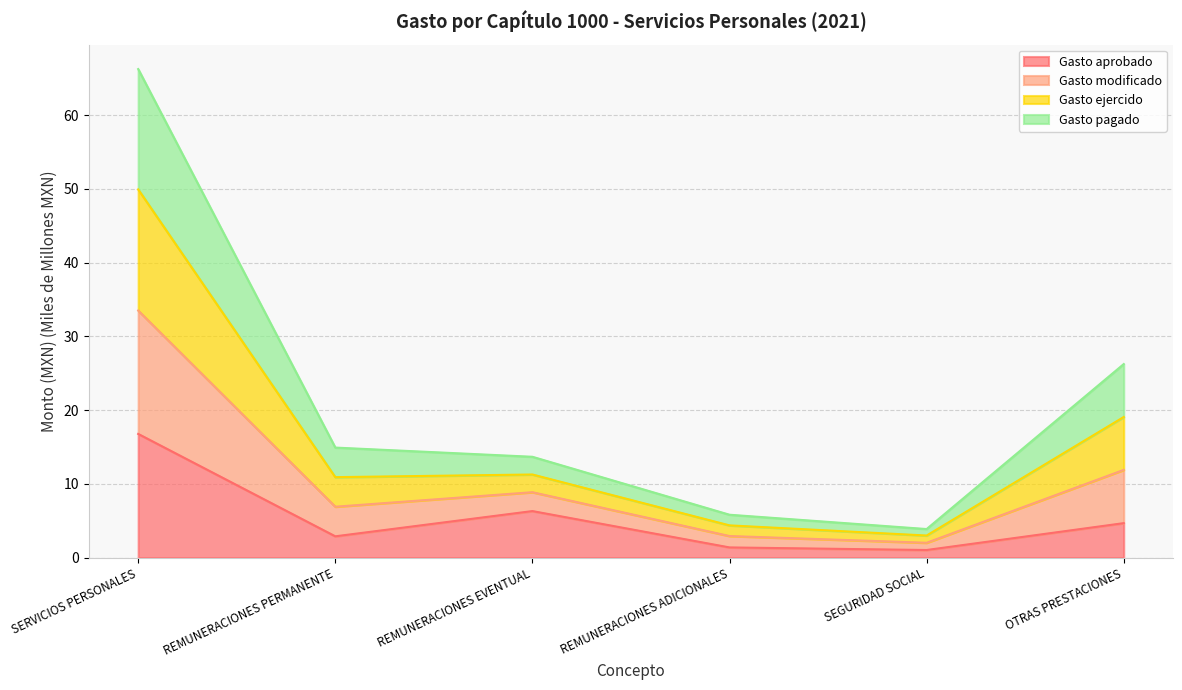

How many categories are shown in the chart?

6